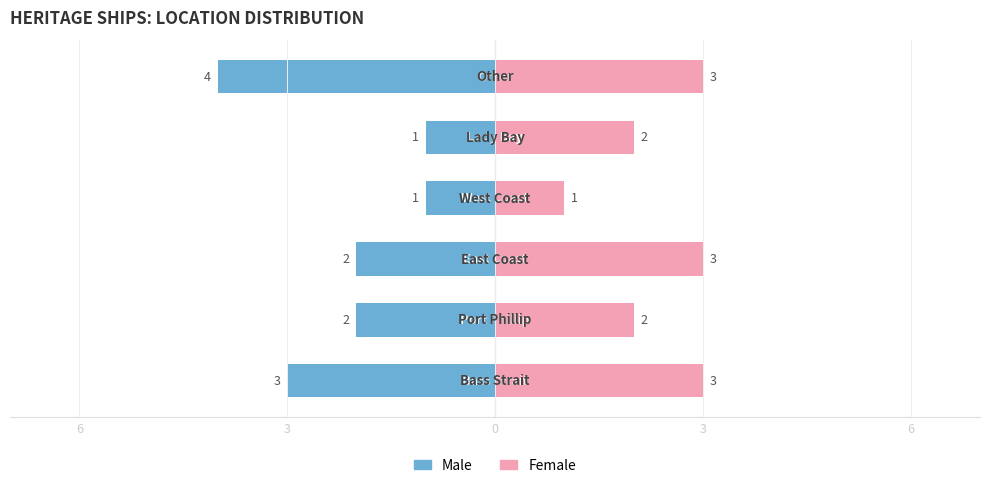

At 5, list the series in order from largest to smallest.

Female, Male